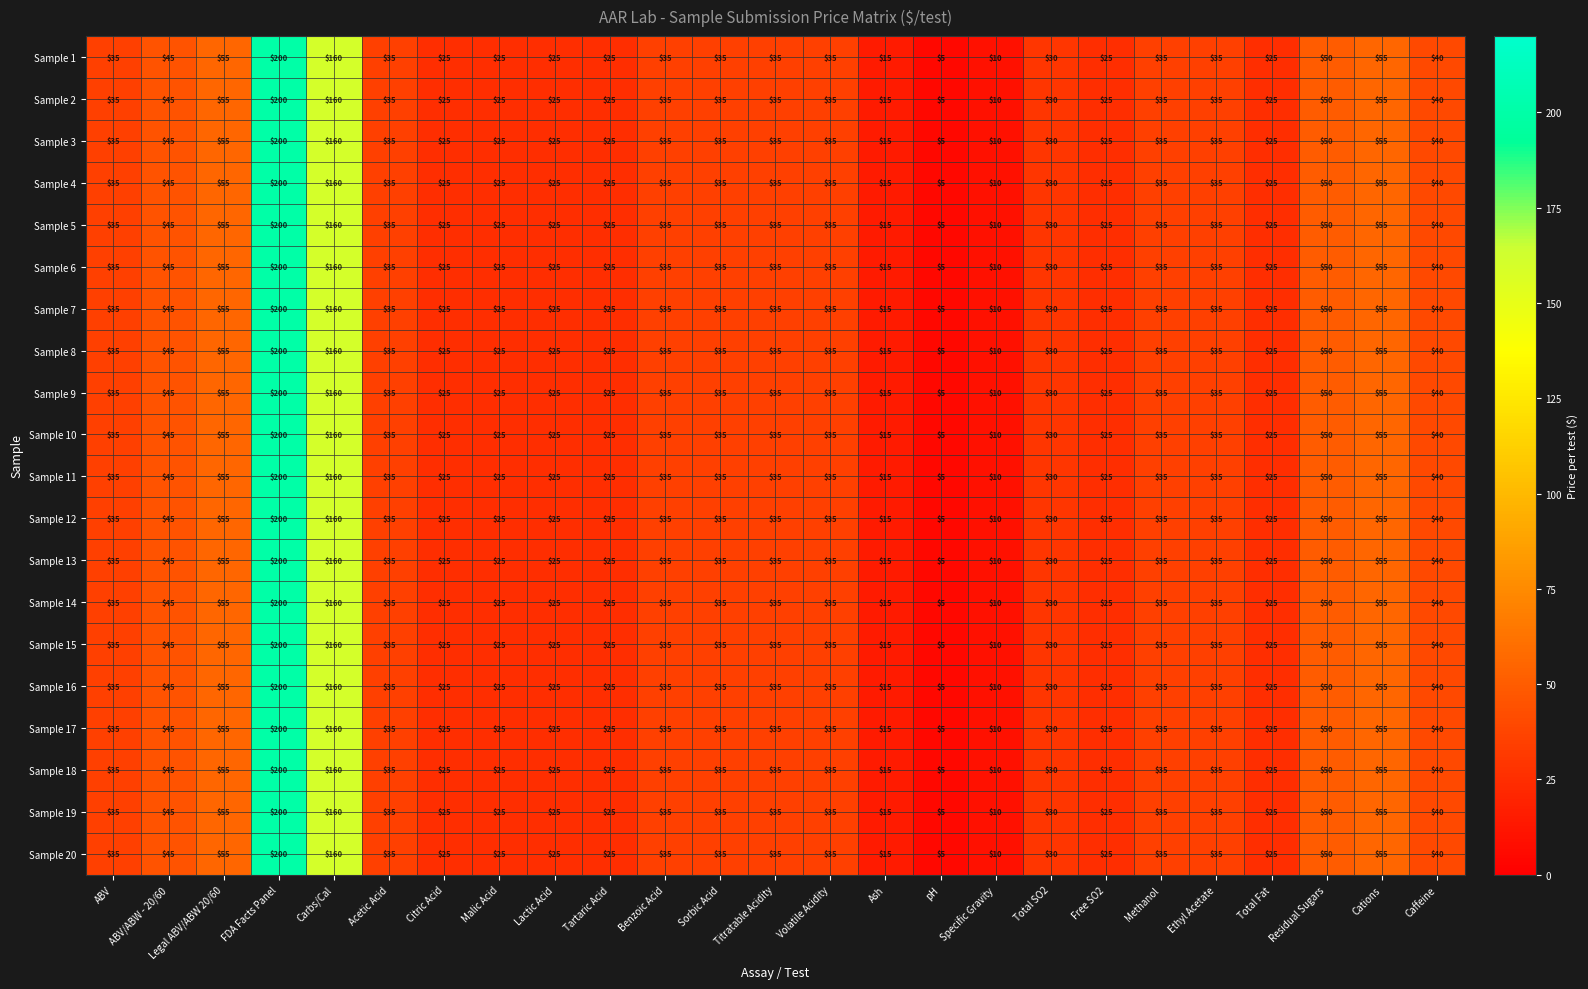

How many distinct data groups are displayed?

20